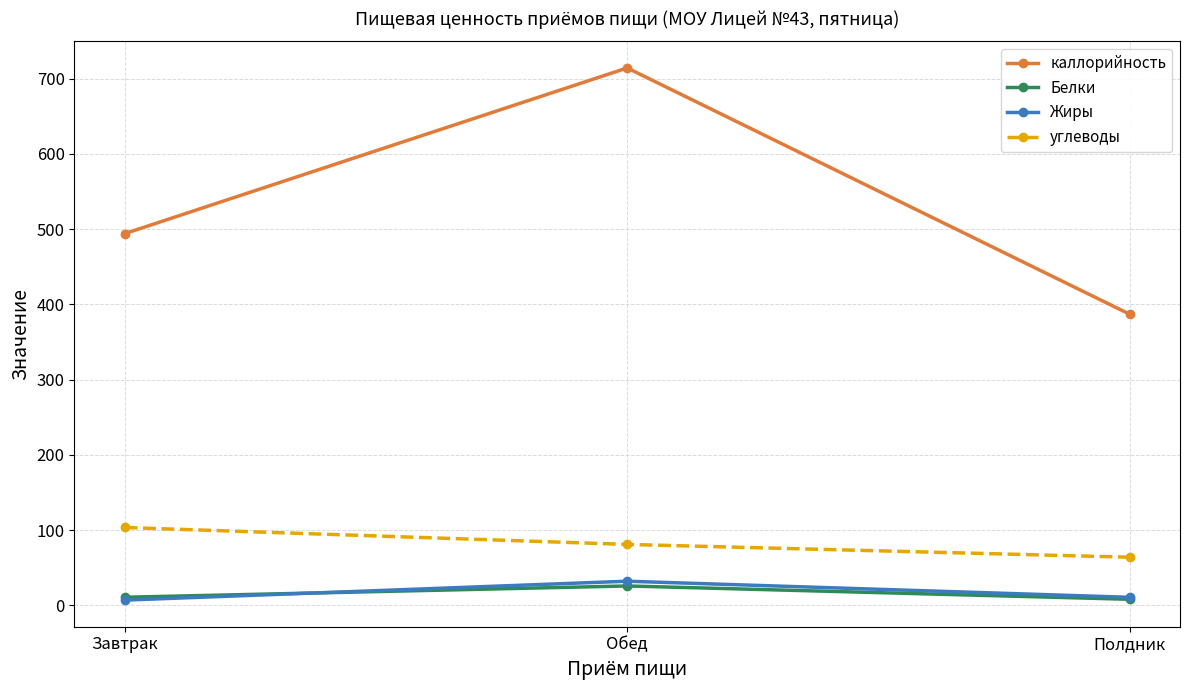

List the labels in order of каллорийность value, smallest first.

Полдник, Завтрак, Обед